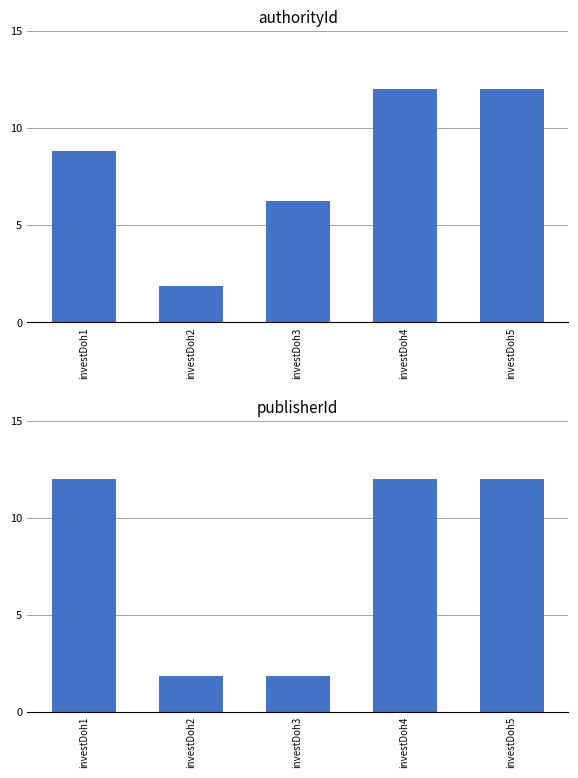

At which label is authorityId closest to 6?

investDoh3